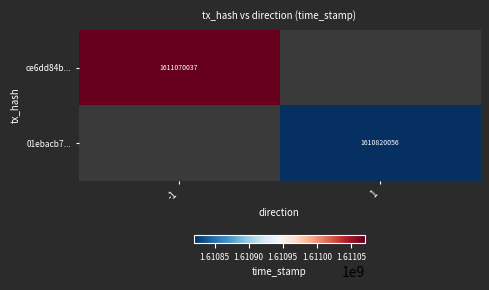

Is it true that 01ebacb7... equals 1610820056 at 1?

True